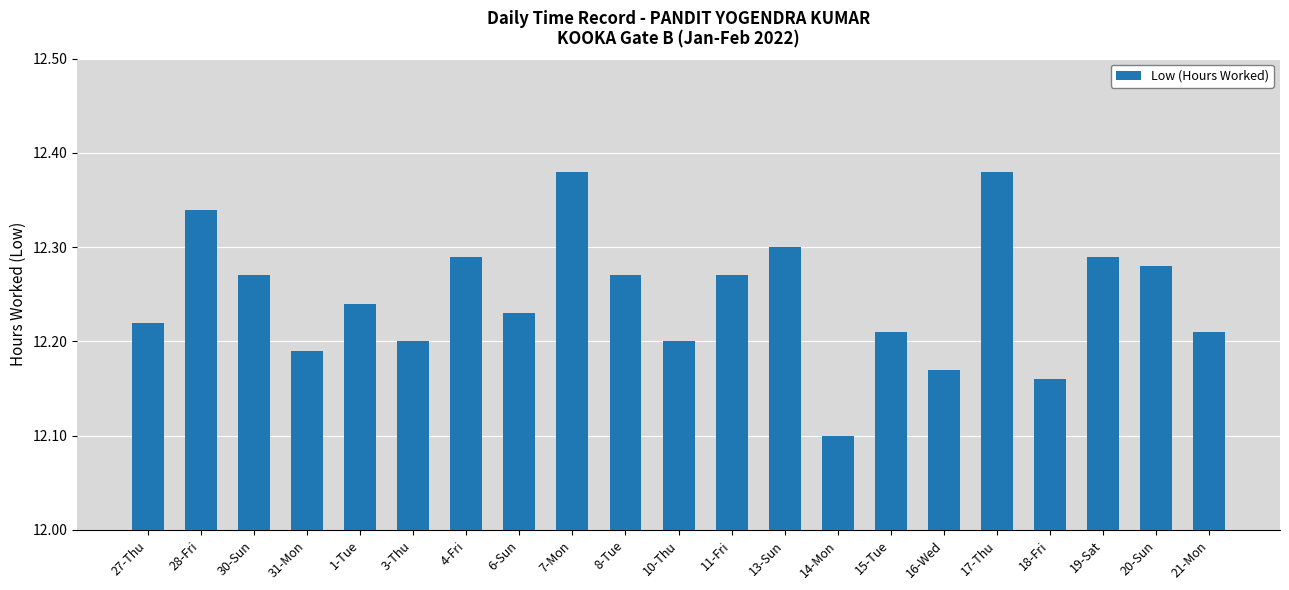

What is the change in value from 30-Sun to 17-Thu?

+0.1